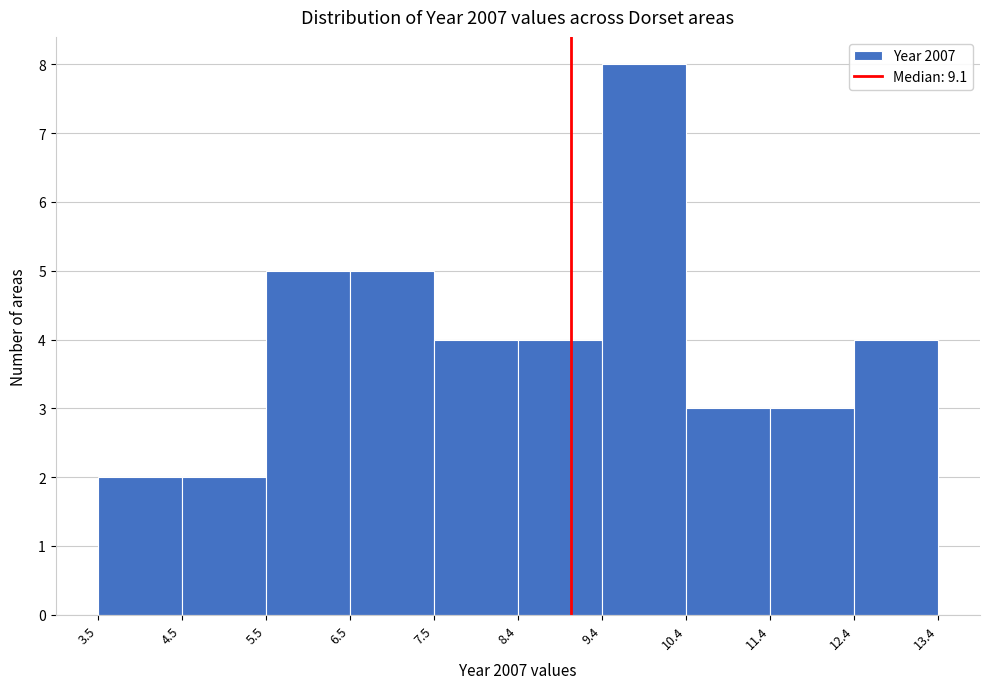

How tall is the bar that spans 5.5 to 6.5 on the x-axis? The values are not printed on the chart, so give them approximately, as read against the axis.

5